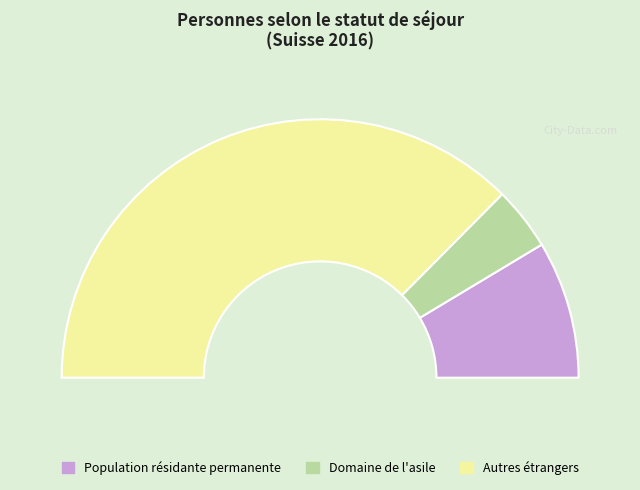

Is Population résidante permanente the majority of the pie?

No